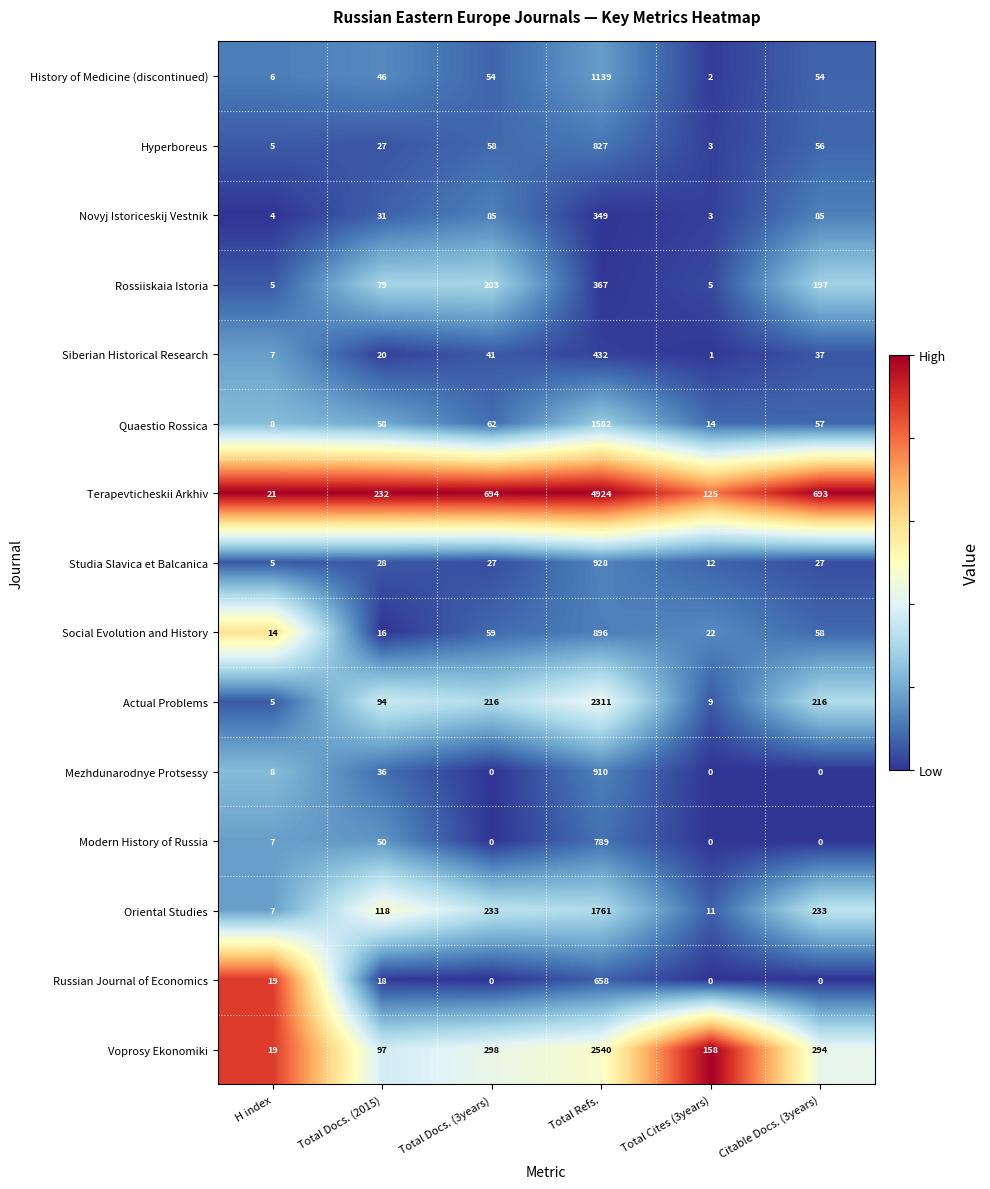

At which category is the sum across all series the highest?

Total Refs.